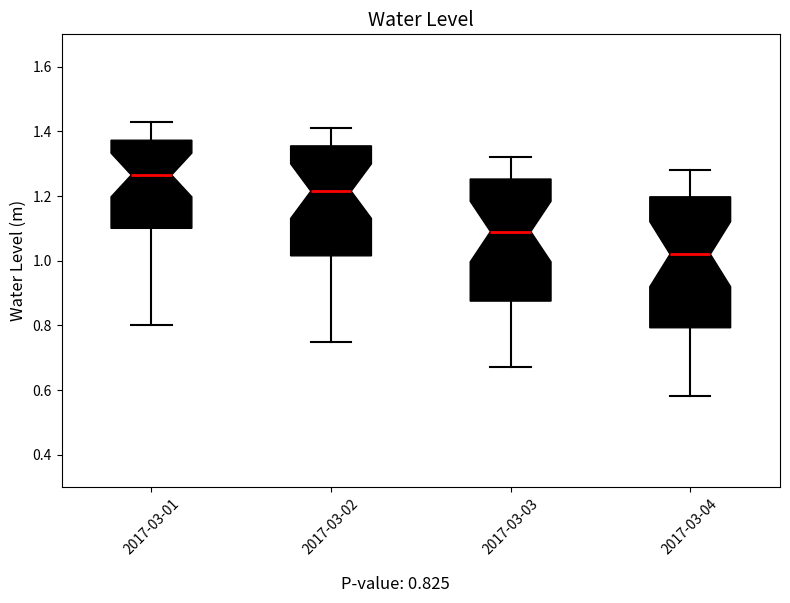

Where does the median line of the box for 2017-03-01 sit on the y-axis? The values are not printed on the chart, so give them approximately, as read against the axis.

1.26